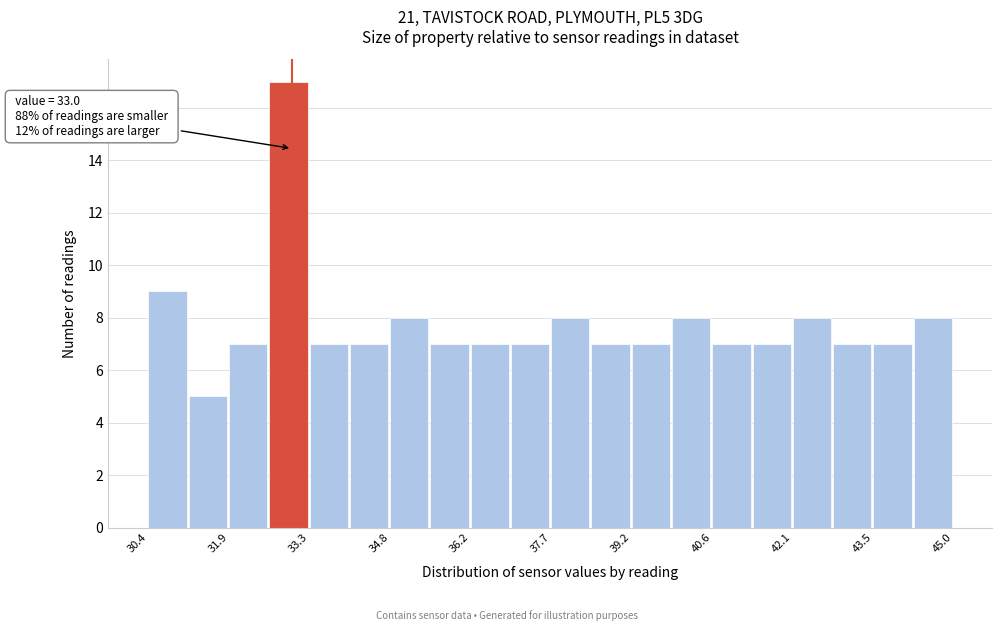

Read against the x-axis, roughly where is the centre of the tallest bar?

33.0